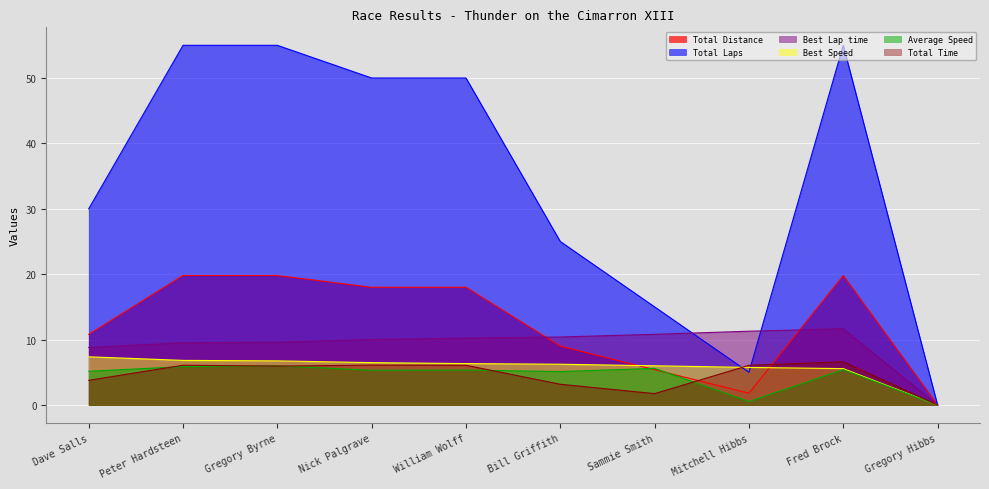

At which label is Total Distance closest to 9?

Bill Griffith